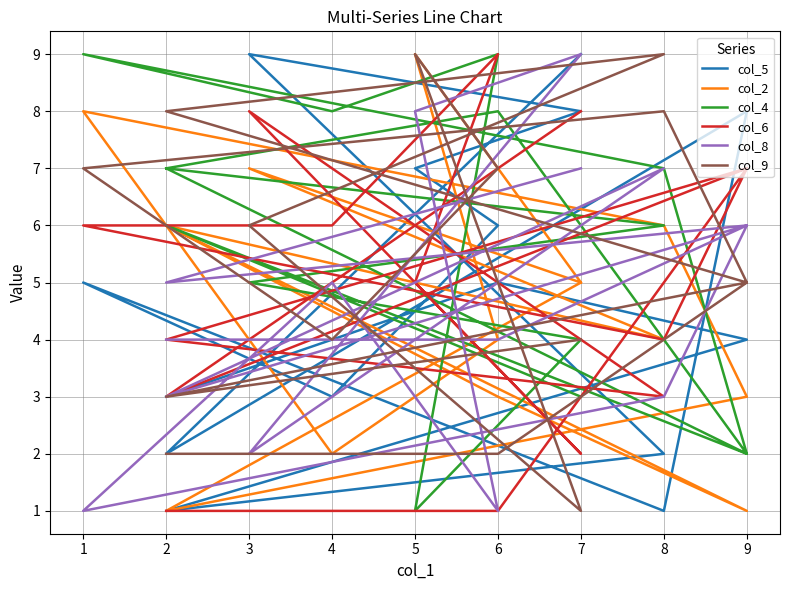

What is the value of the col_6 point at the 13th from the left?

7